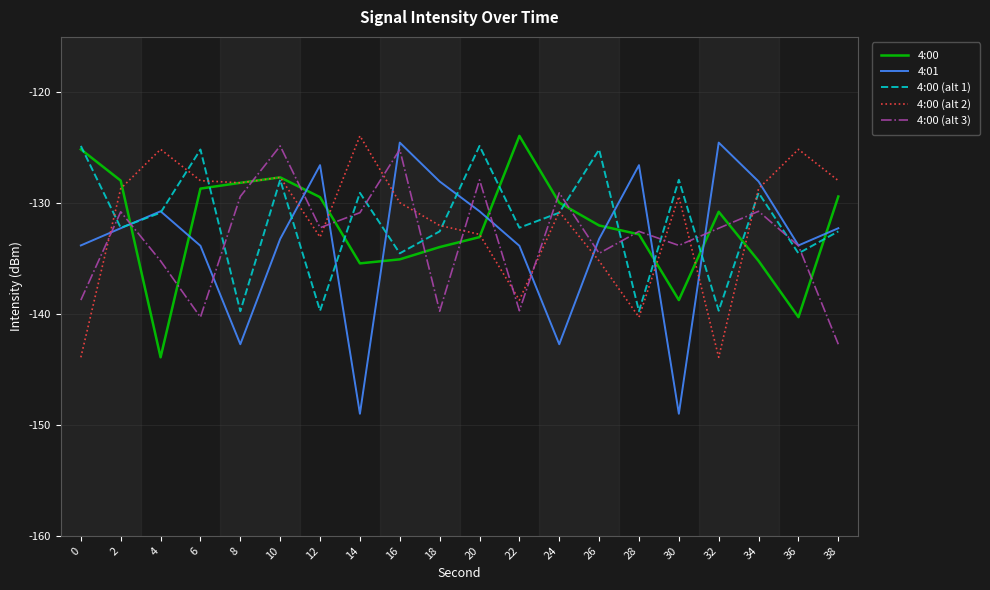

How many distinct data groups are displayed?

5